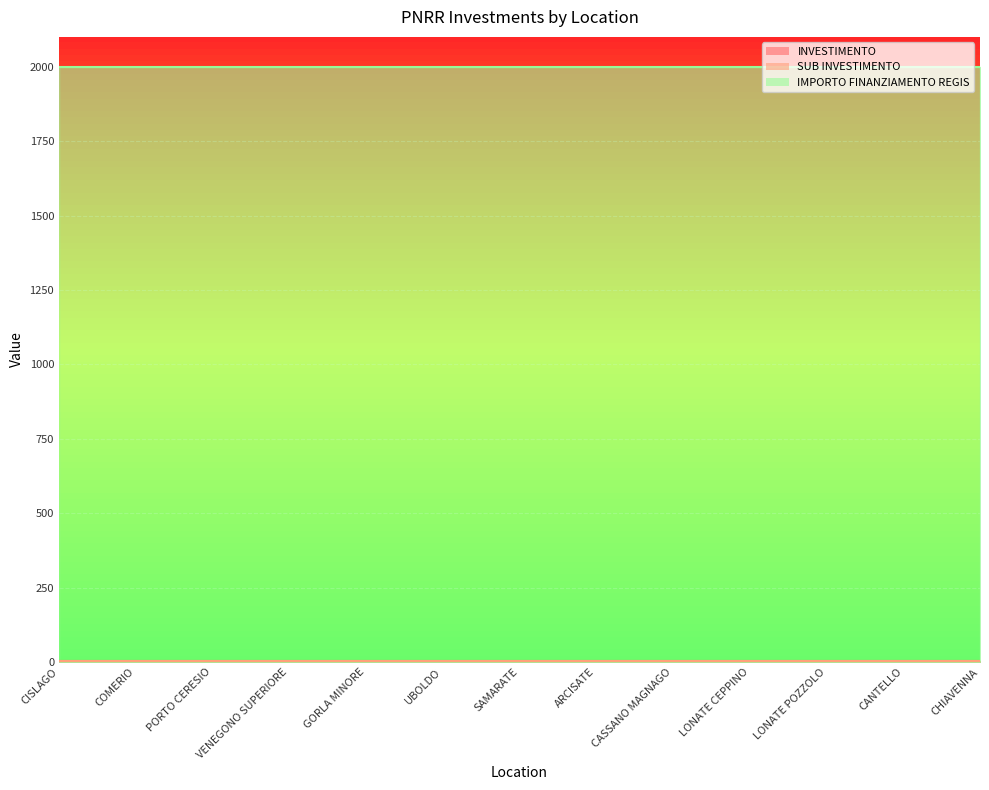

How many data points does each series have?

13